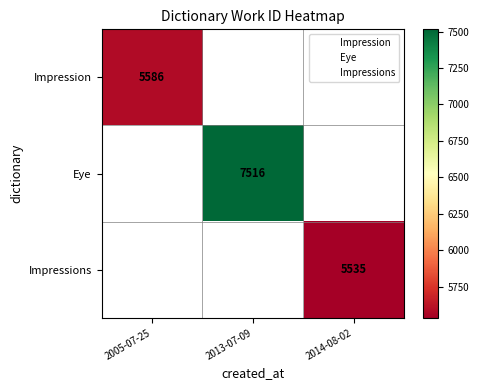

The Eye series shows 10157 at 2013-07-09. True or false?

False